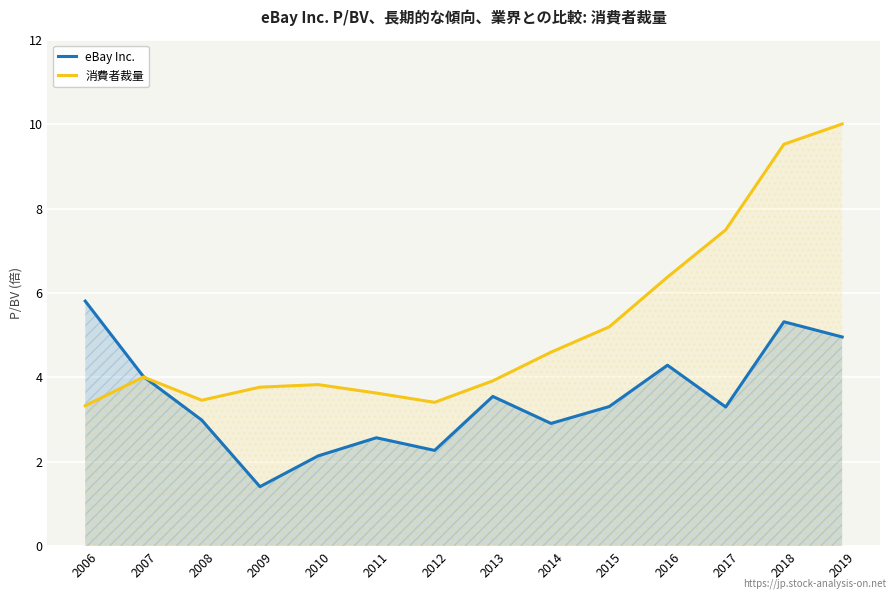

The value of 消費者裁量 at 2008 is 3.5. True or false?

True